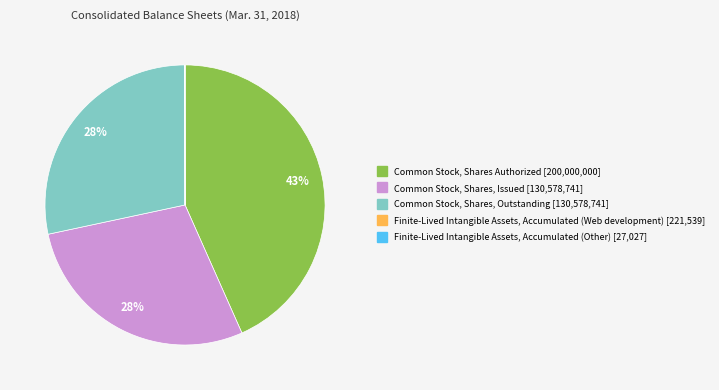

Between Common Stock, Shares Authorized and Common Stock, Shares, Issued, which is larger?

Common Stock, Shares Authorized